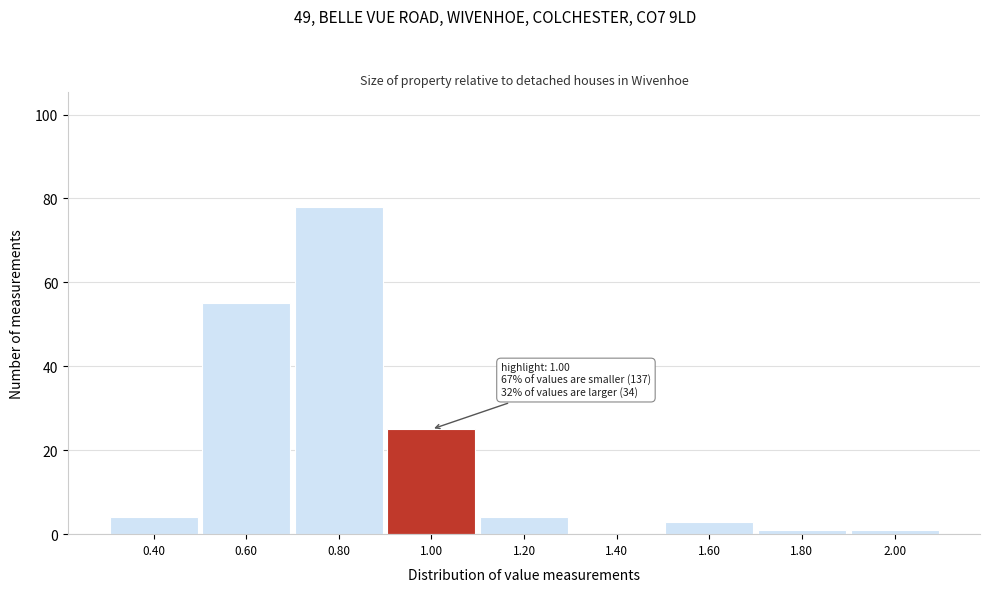

Reading left to right, what are all the values shown in this chart?

0.40=4	0.60=55	0.80=78	1.00=25	1.20=4	1.40=0	1.60=3	1.80=1	2.00=1